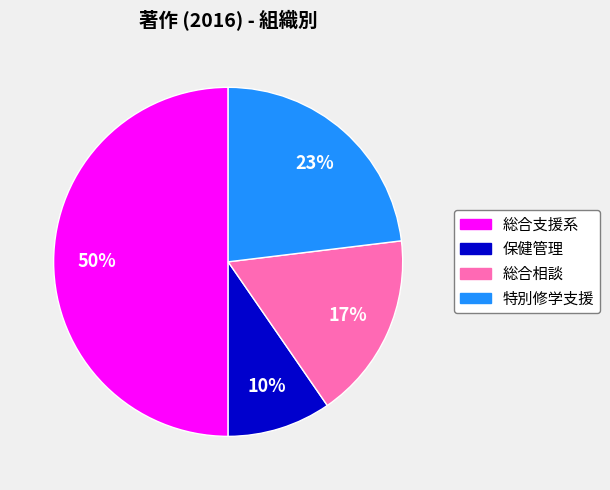

Combined, do 総合支援系 and 特別修学支援 account for over 50%?

Yes